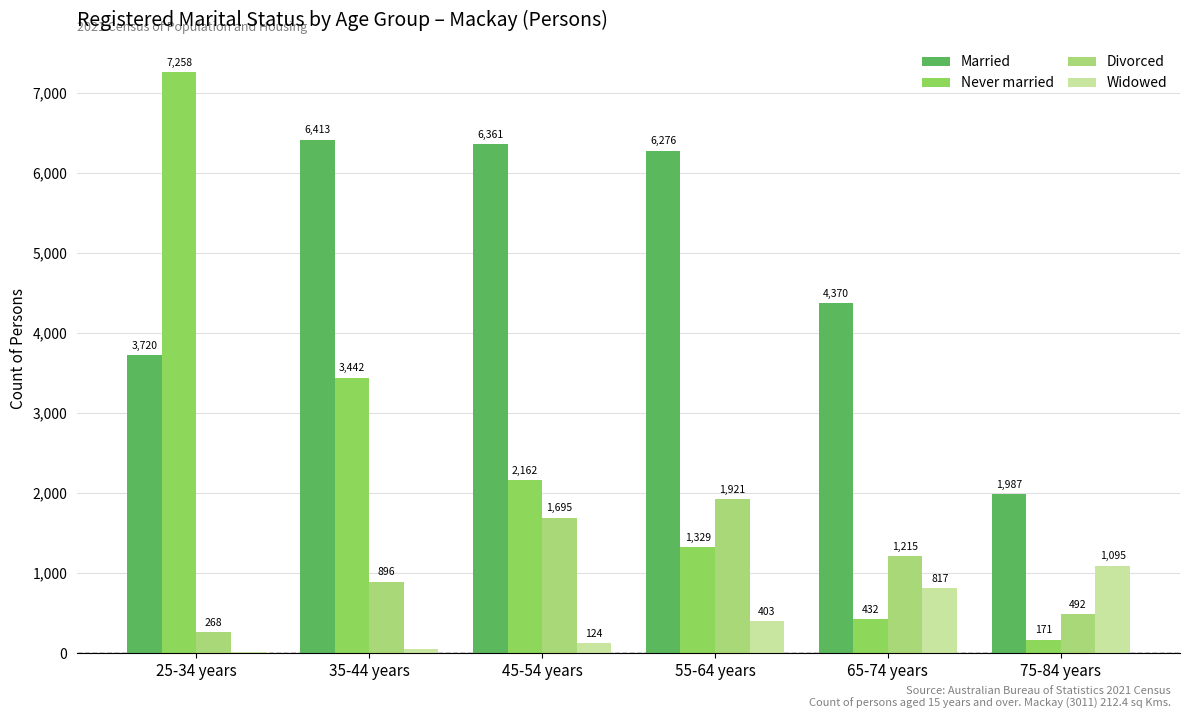

At which label is Never married closest to 3714?

35-44 years